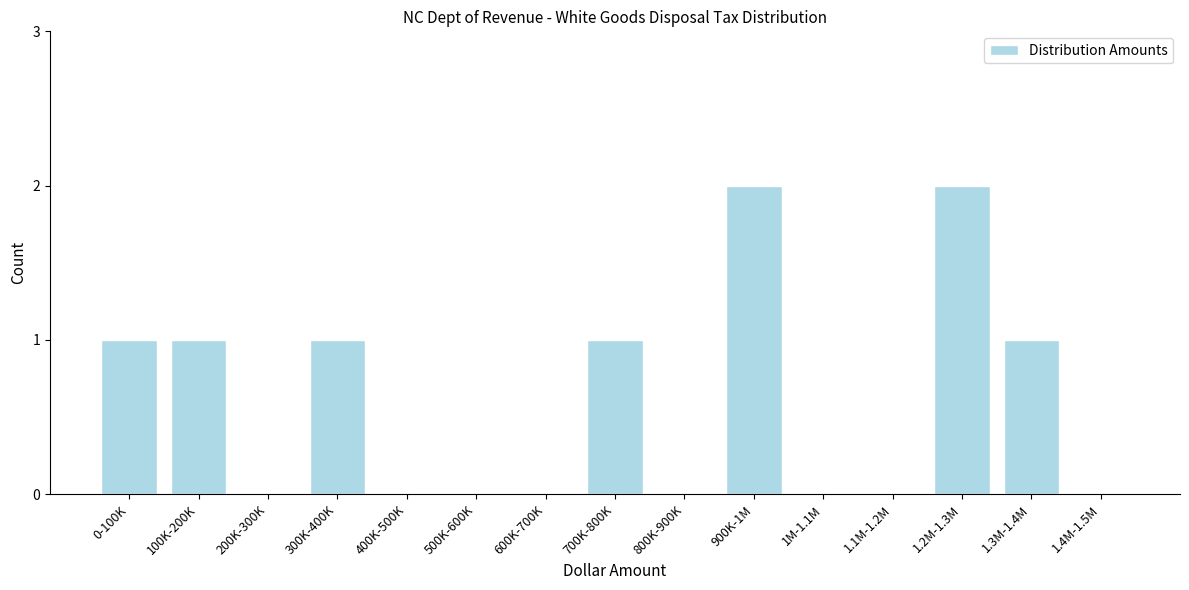

Reading left to right, transcribe all the data shown in this chart.

0-100K=1	100K-200K=1	200K-300K=0	300K-400K=1	400K-500K=0	500K-600K=0	600K-700K=0	700K-800K=1	800K-900K=0	900K-1M=2	1M-1.1M=0	1.1M-1.2M=0	1.2M-1.3M=2	1.3M-1.4M=1	1.4M-1.5M=0